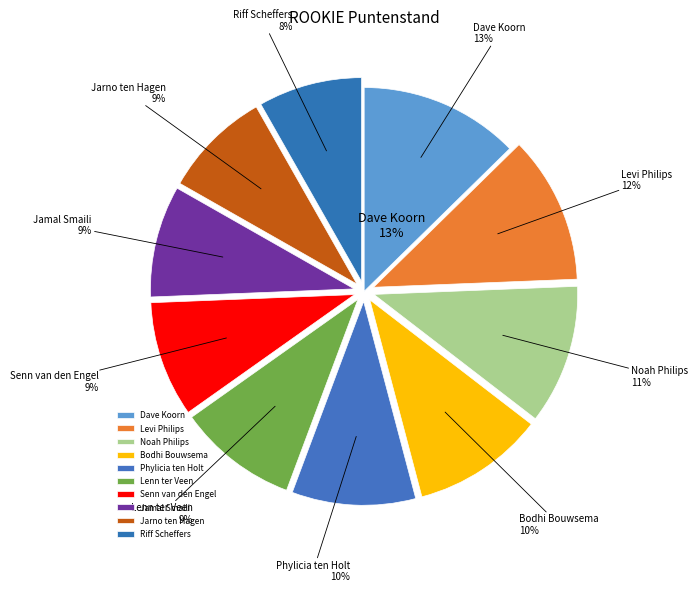

Does Lenn ter Veen represent more than half of the total?

No